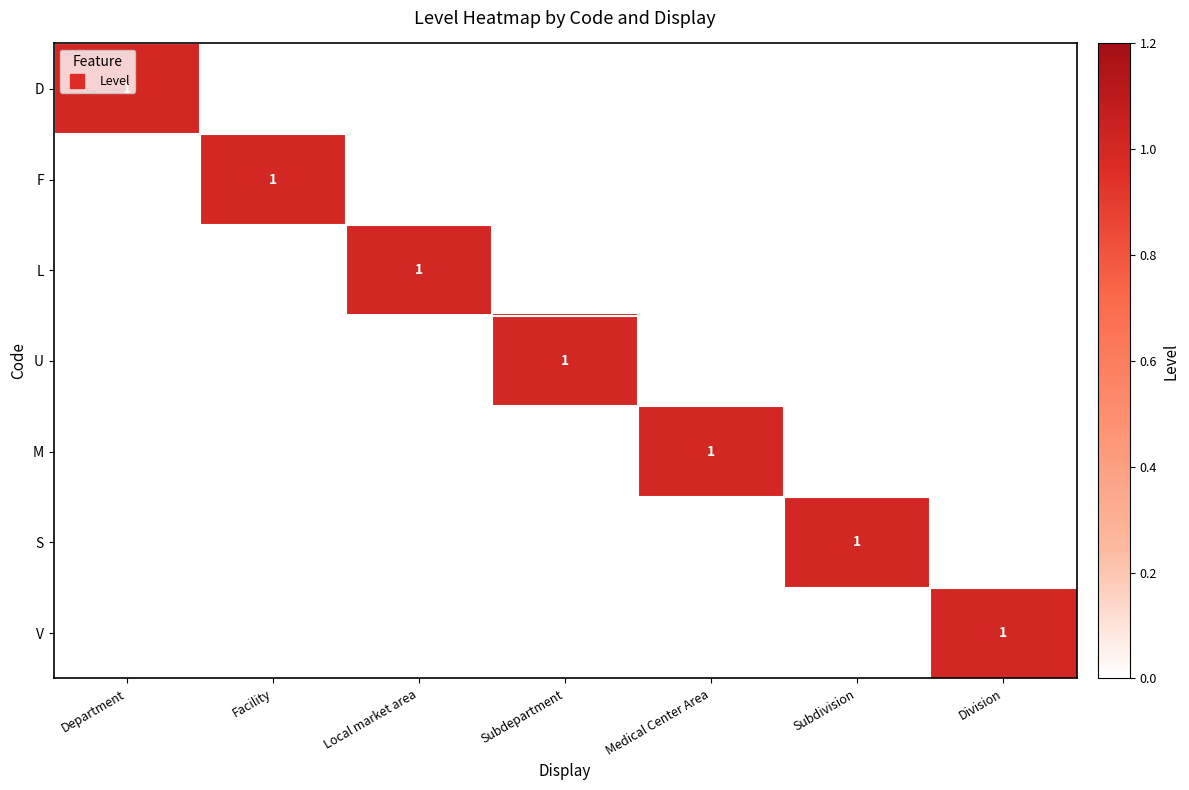

Is the value of F at Division greater than the value of S at Facility?

No